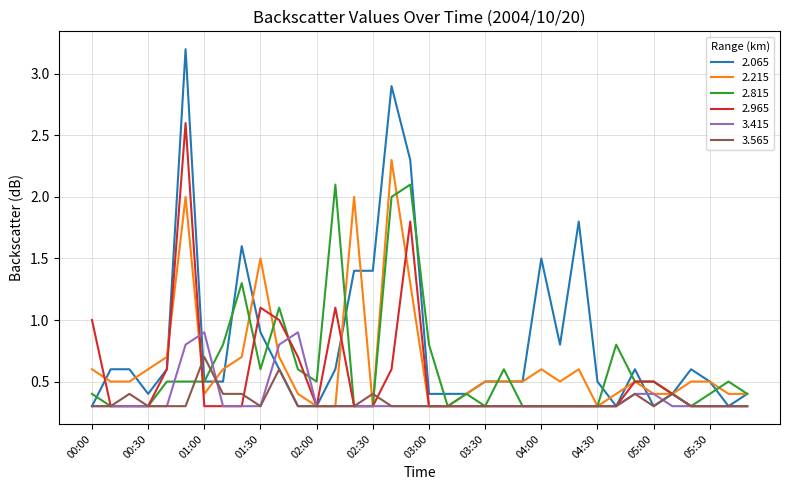

Which series has the largest total across all categories?

2.065